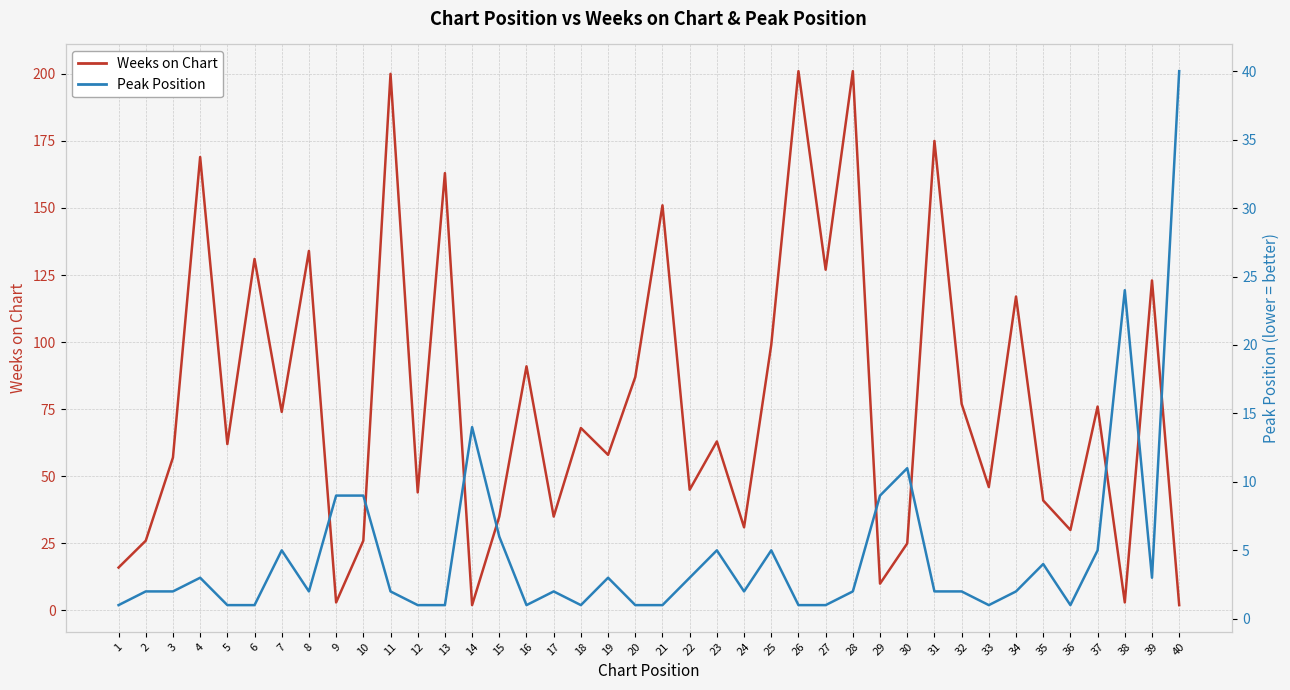

List the series in order of their peak value, lowest first.

Peak Position, Weeks on Chart